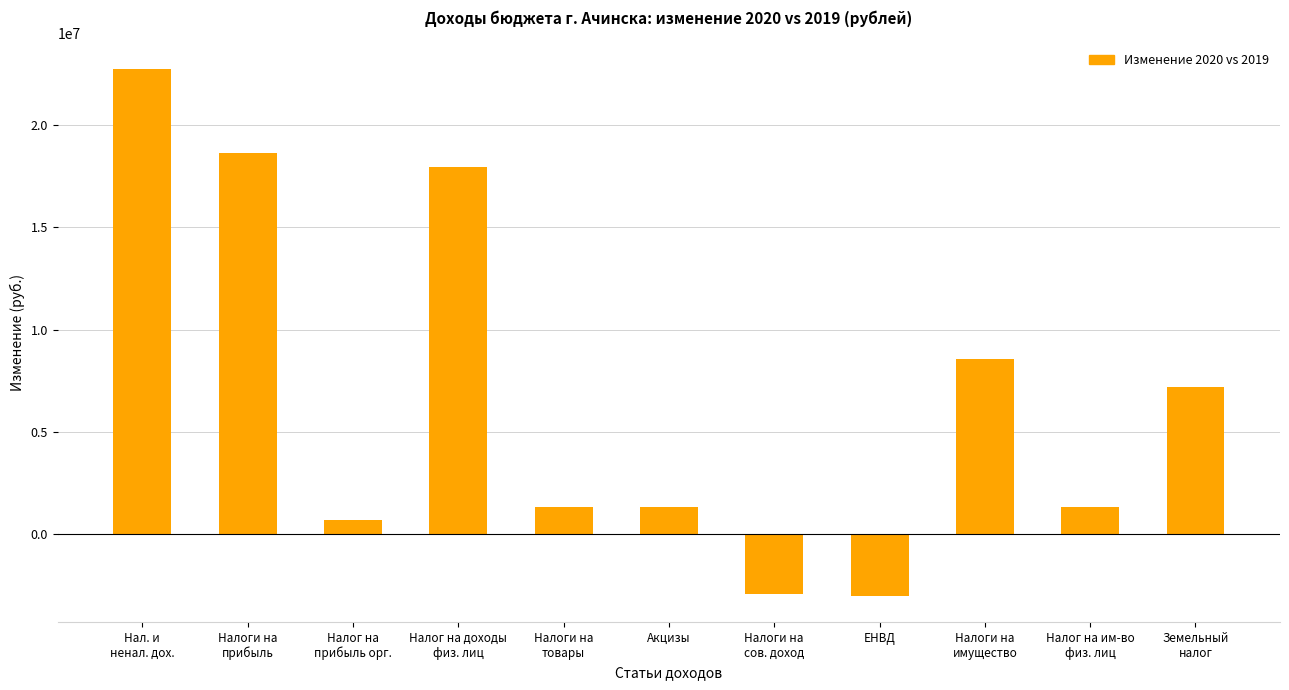

What is the value of the 3rd bar from the left?

682300